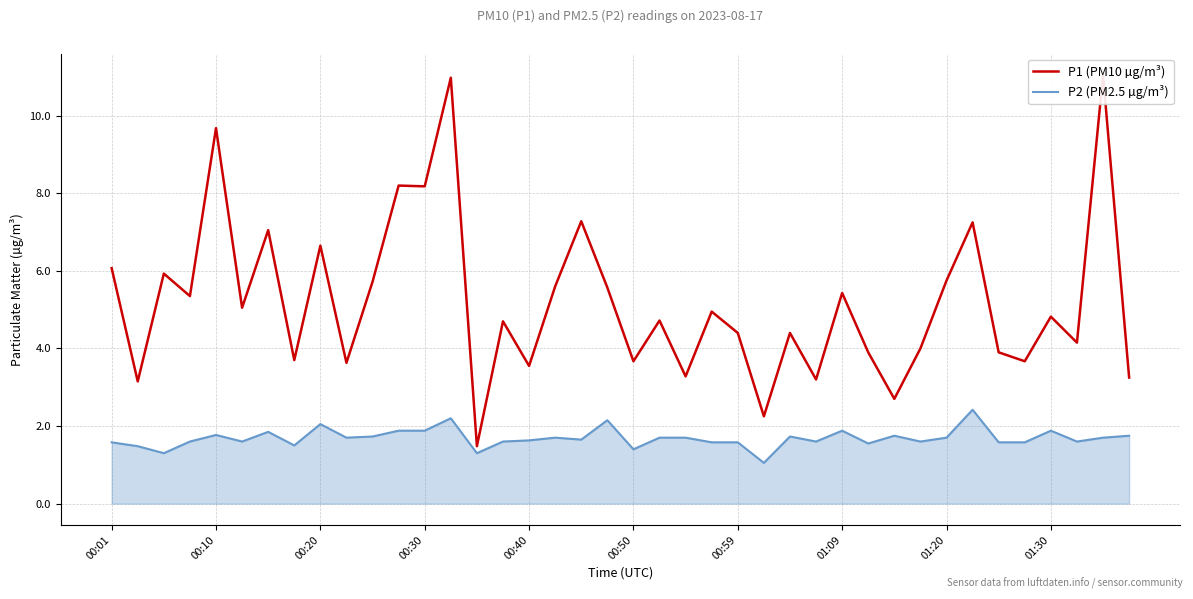

True or false: P2 (PM2.5 µg/m³) has more than 0 interior local peaks.

True